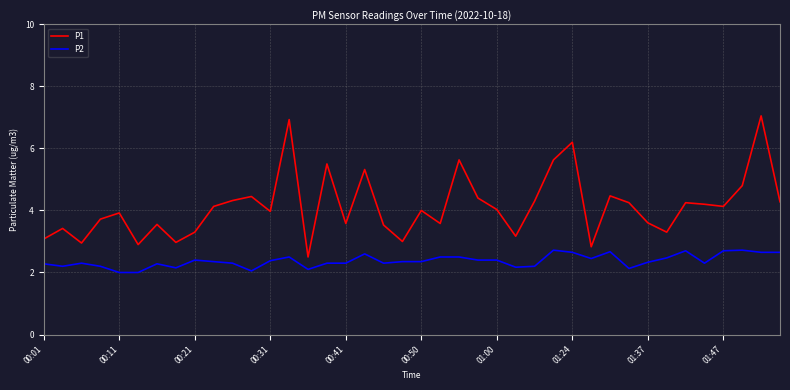

True or false: P2 and P1 cross at least once.

False